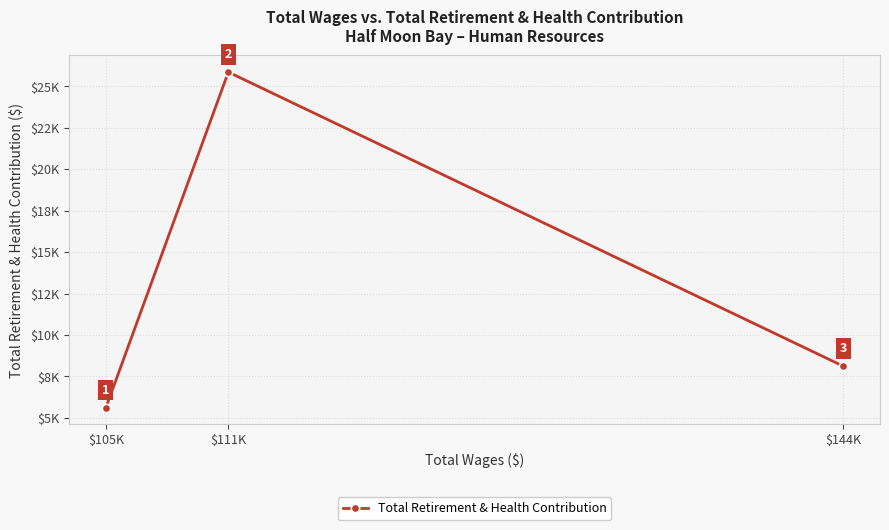

List the labels in order of value, largest first.

$111K, $144K, $105K